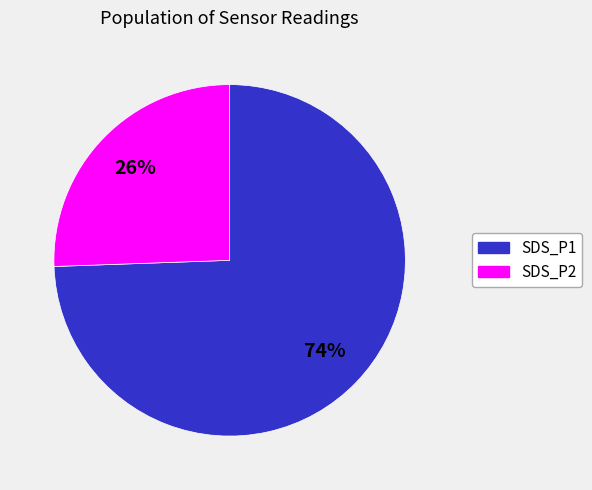

To the nearest percent, what percentage of the pie is SDS_P1?

74%